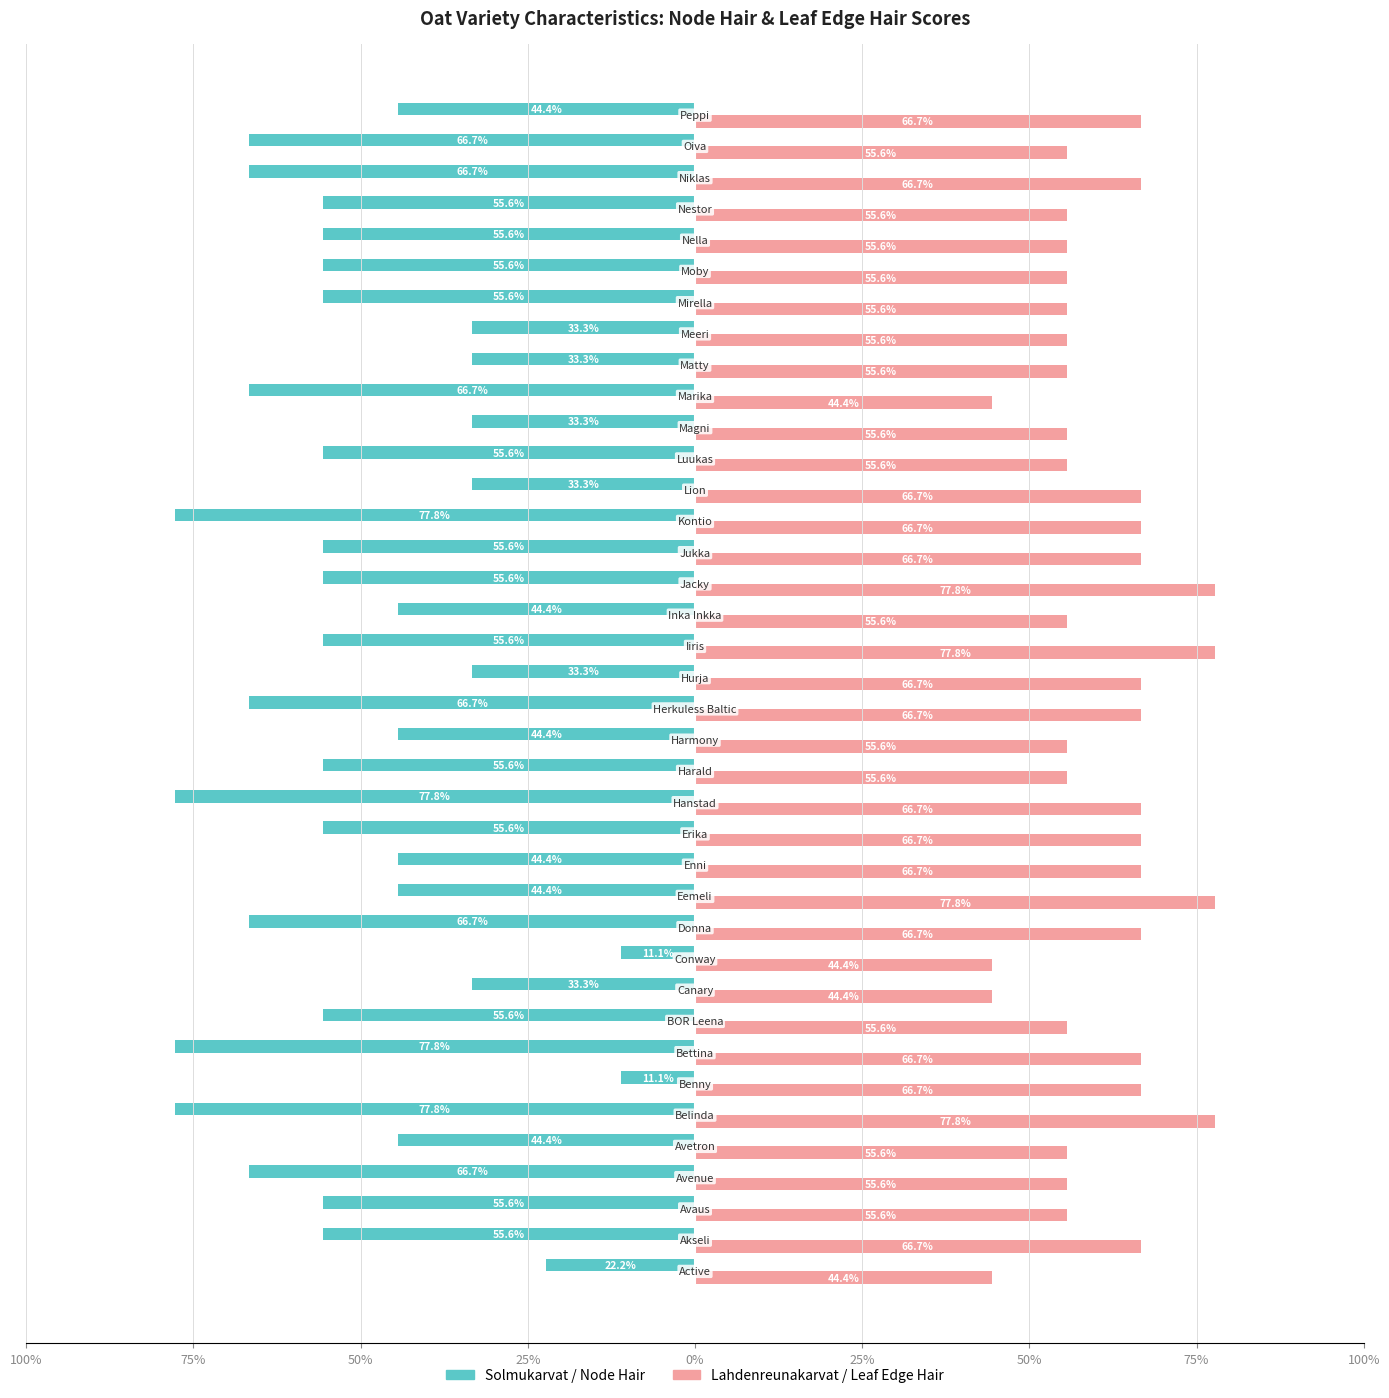

Count the number of data series in this chart.

2